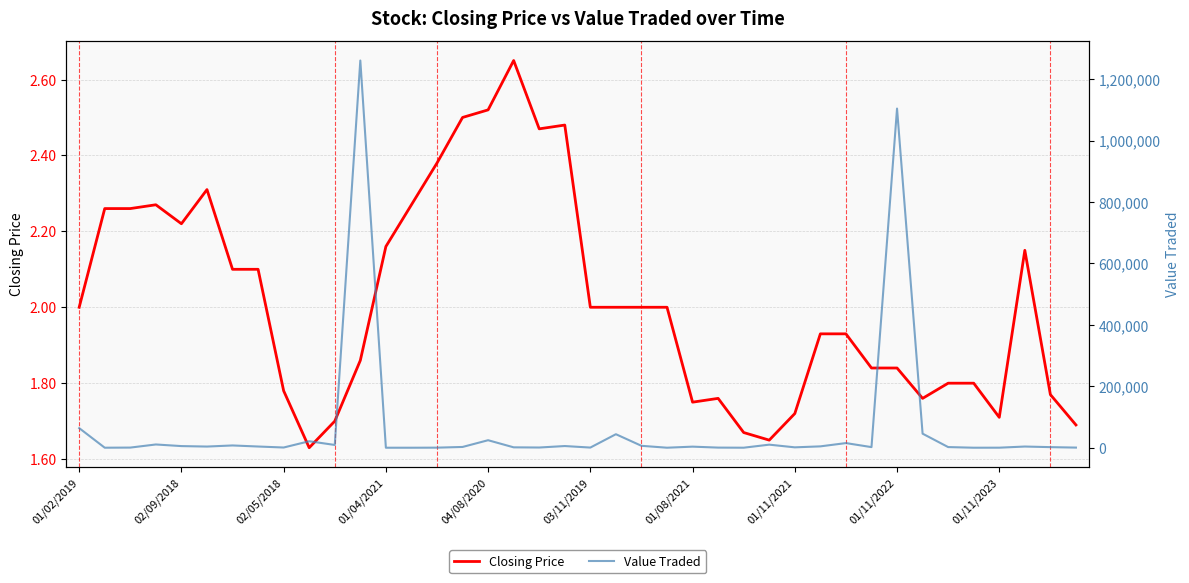

At 01/04/2021, list the series in order from largest to smallest.

Value Traded, Closing Price